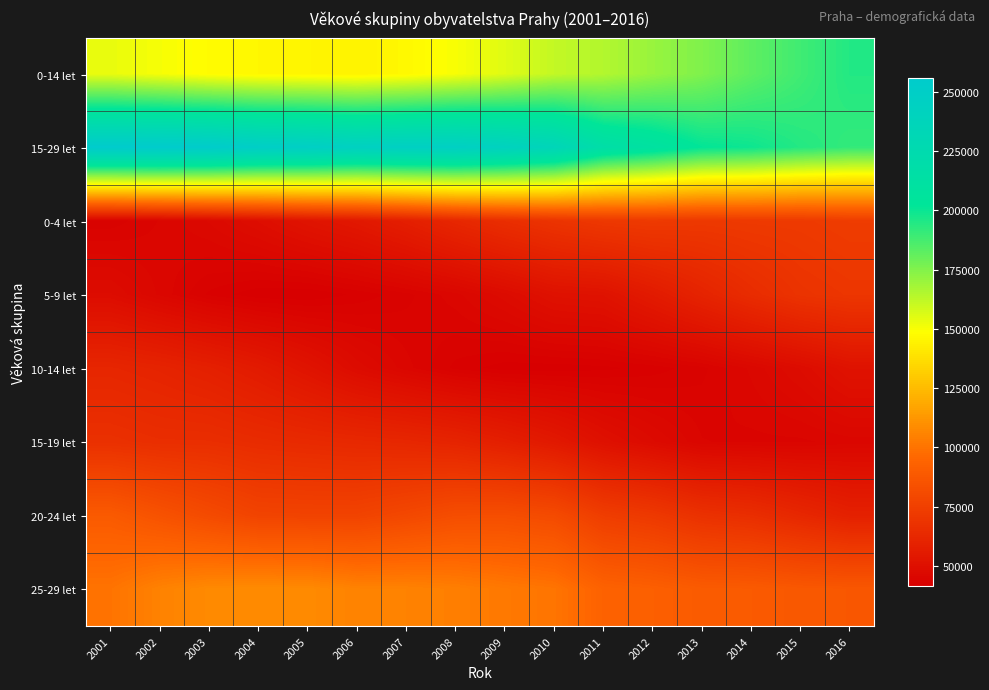

Count the number of data series in this chart.

8